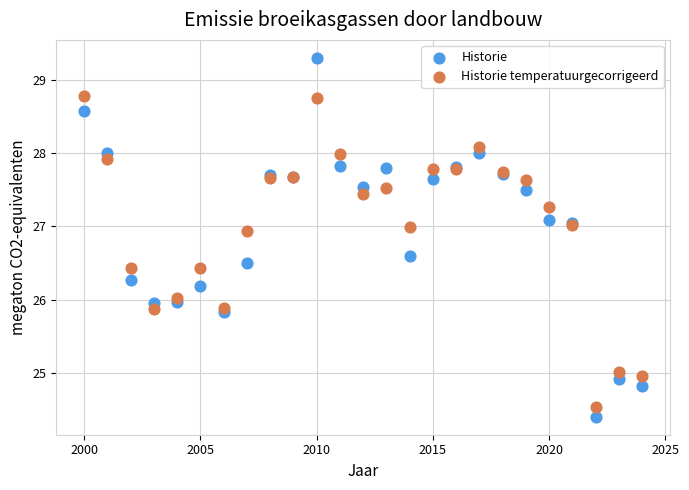

Which series contains the highest Y value?

Historie